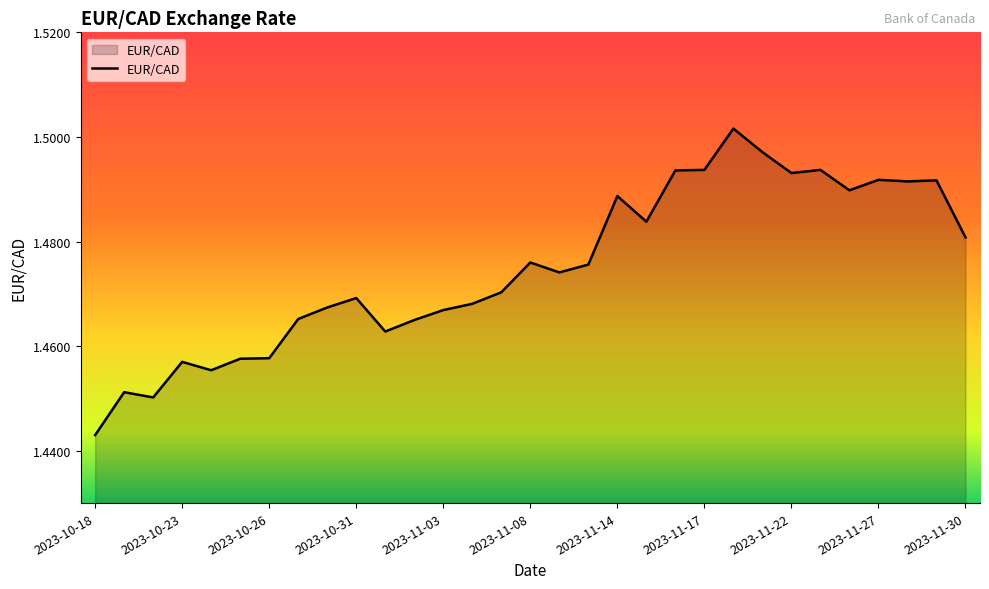

How many points are higher than both their immediate neighbors (excluding endpoints)?

9